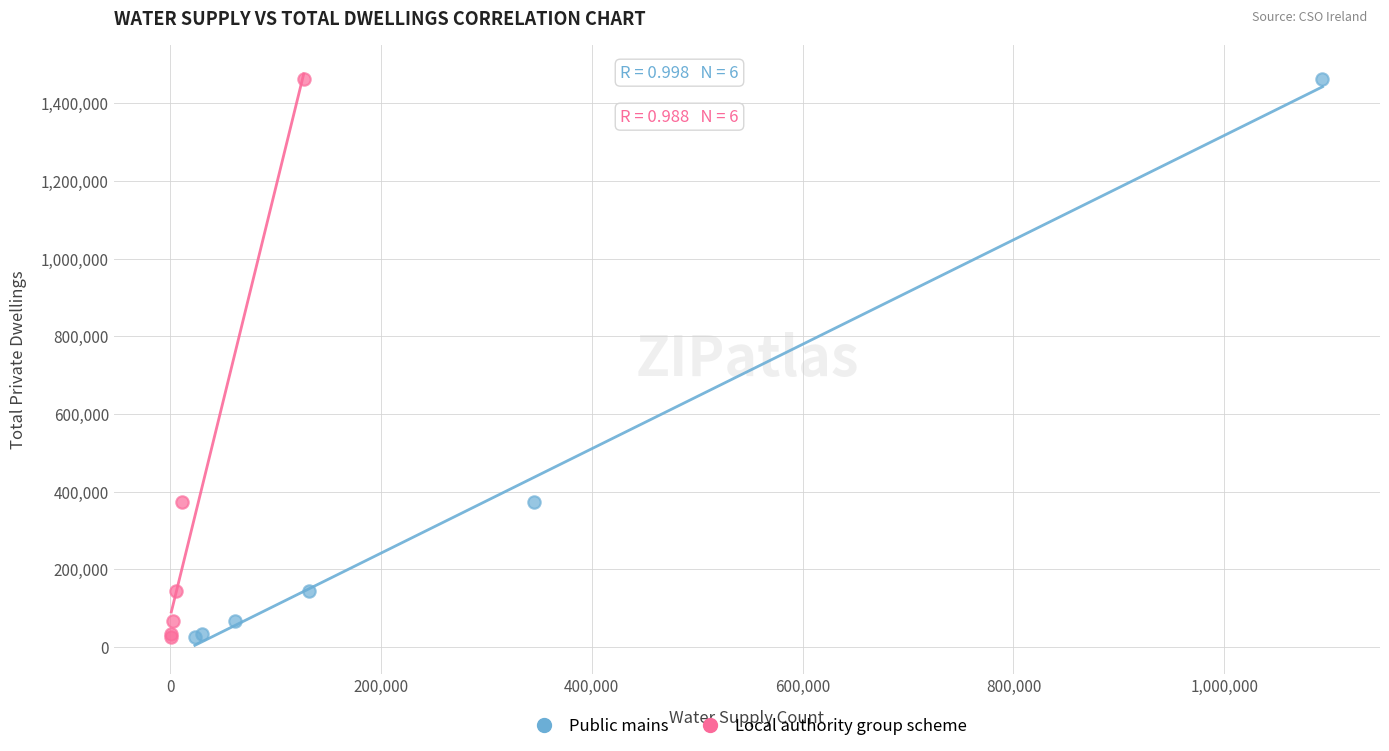

What are all the series names shown in the legend?

Public mains, Local authority group scheme